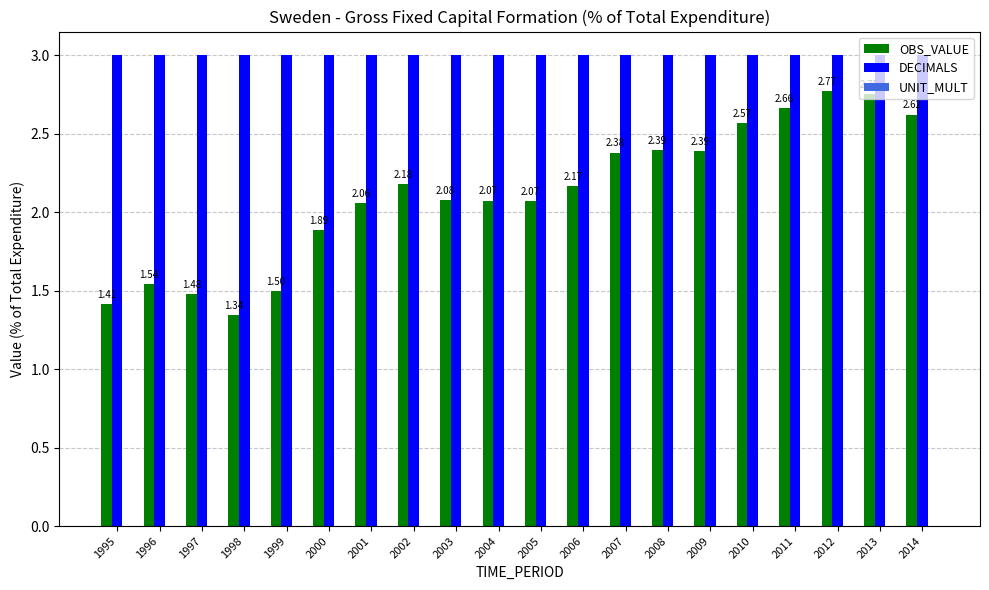

Count the number of categories in the chart.

20